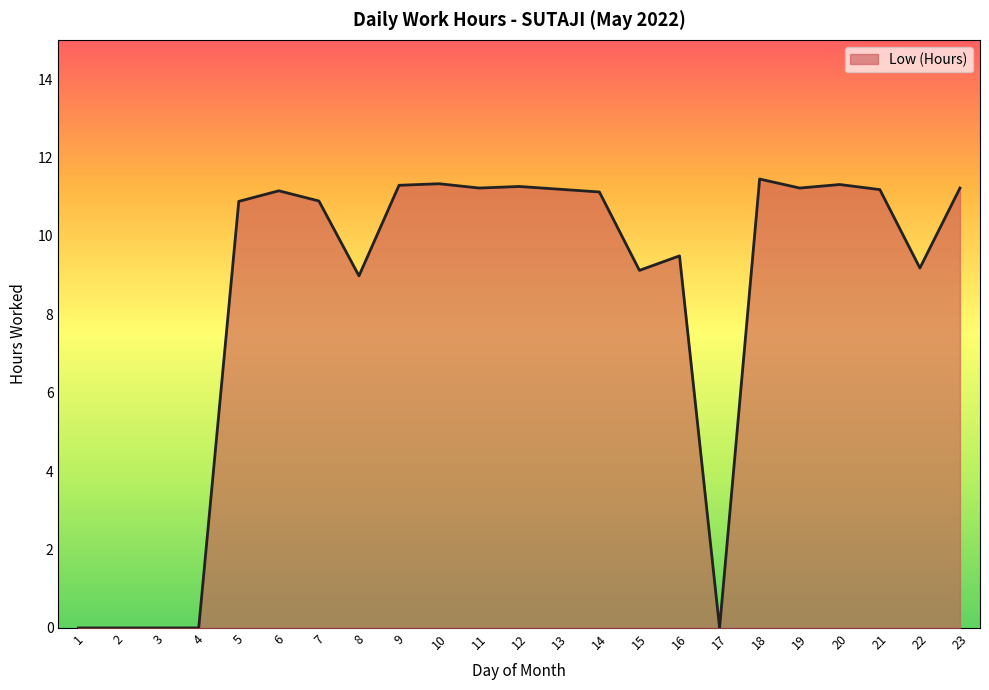

What is the change in value from 15 to 23?

+2.1